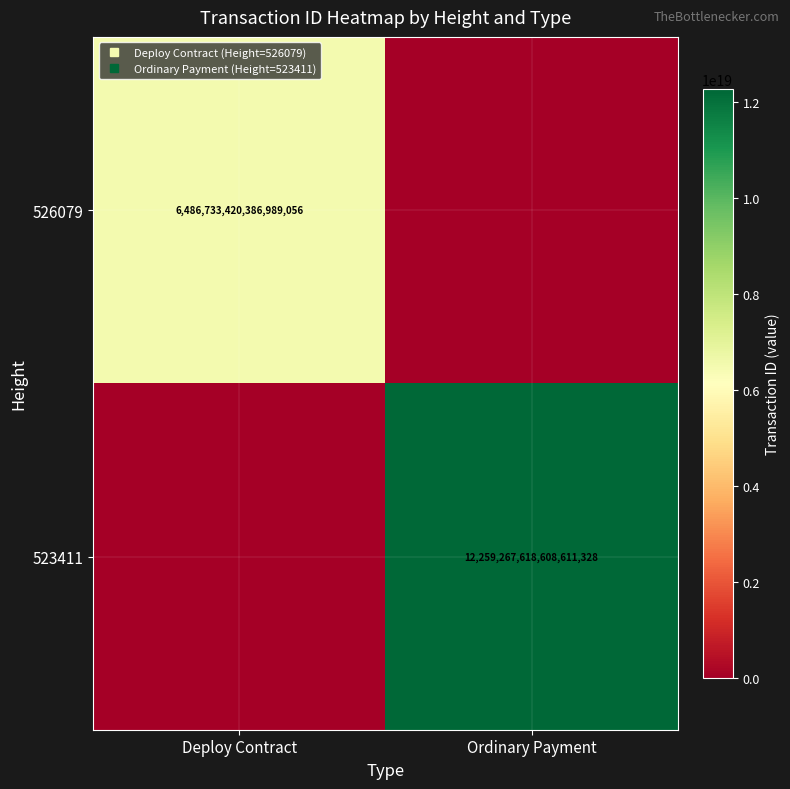

Is it true that 523411 equals 7397955324918371328 at Deploy Contract?

False